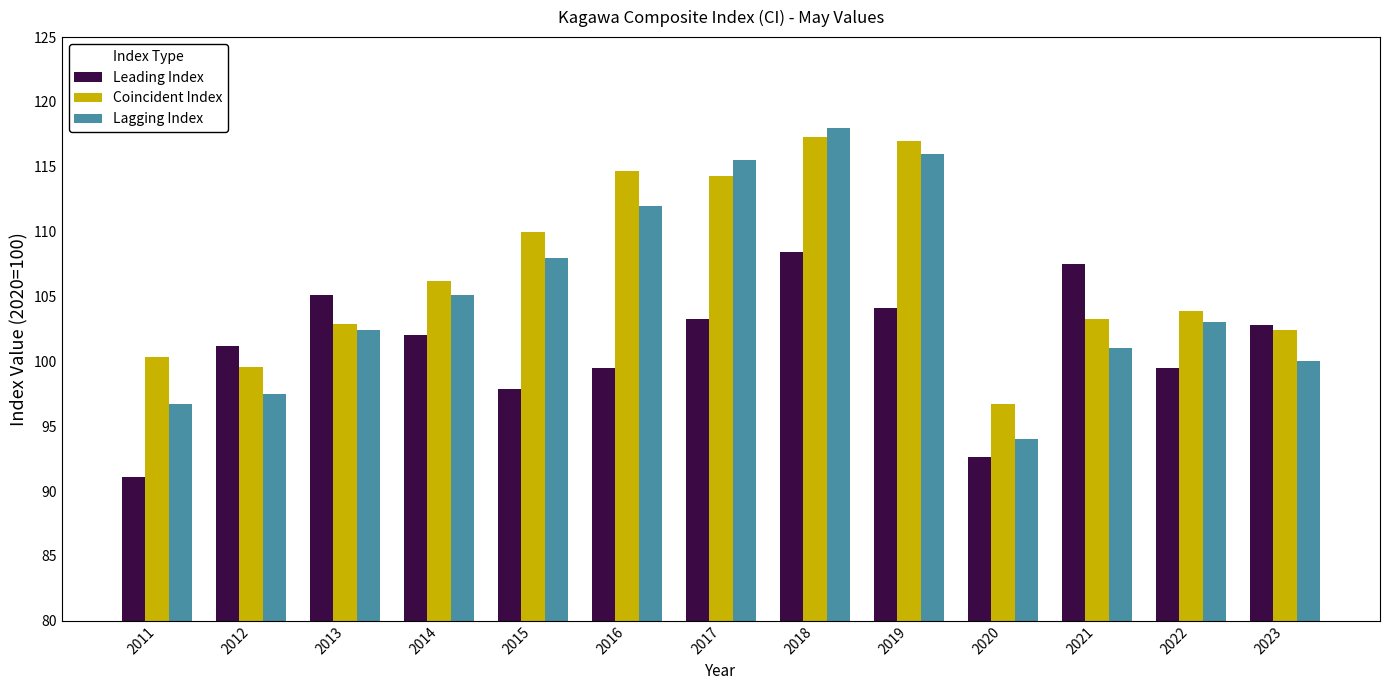

What is the spread (max minus min) of values at 2023?

2.8